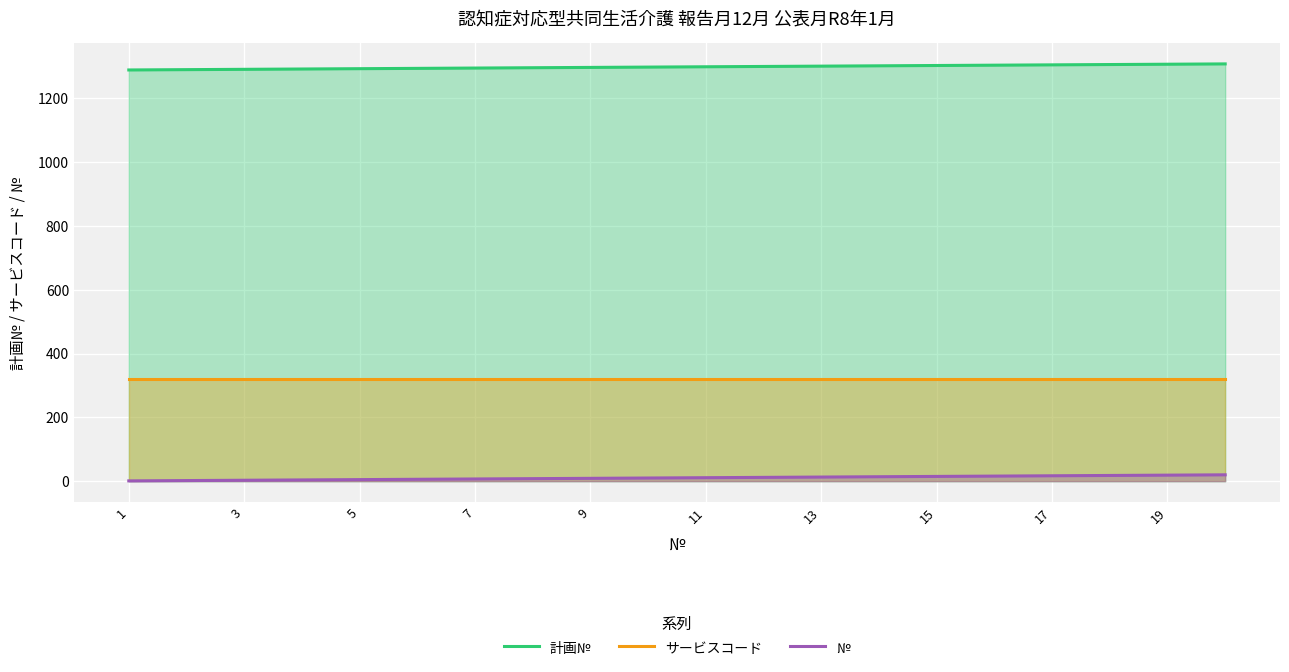

What is the average value of the サービスコード series?

320